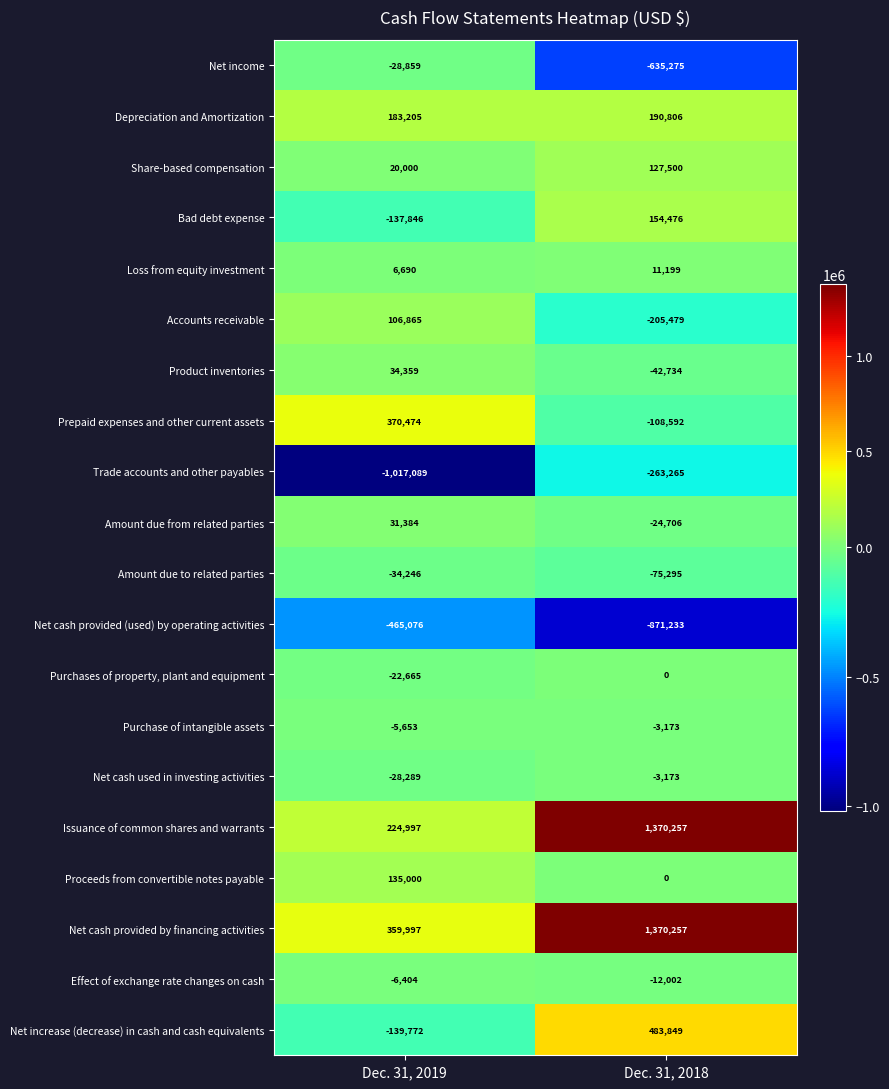

Which series has the widest spread of values?

Issuance of common shares and warrants